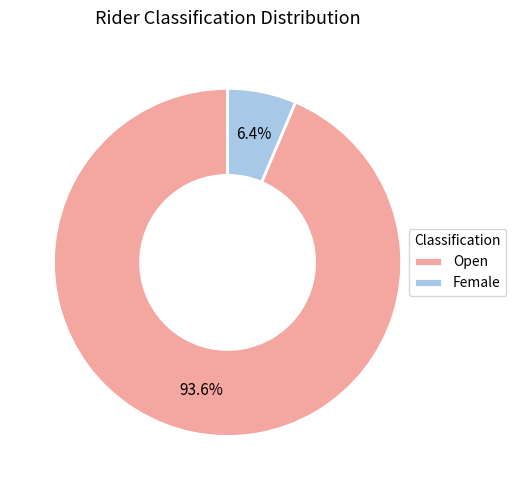

Which slice represents more than half of the pie?

Open